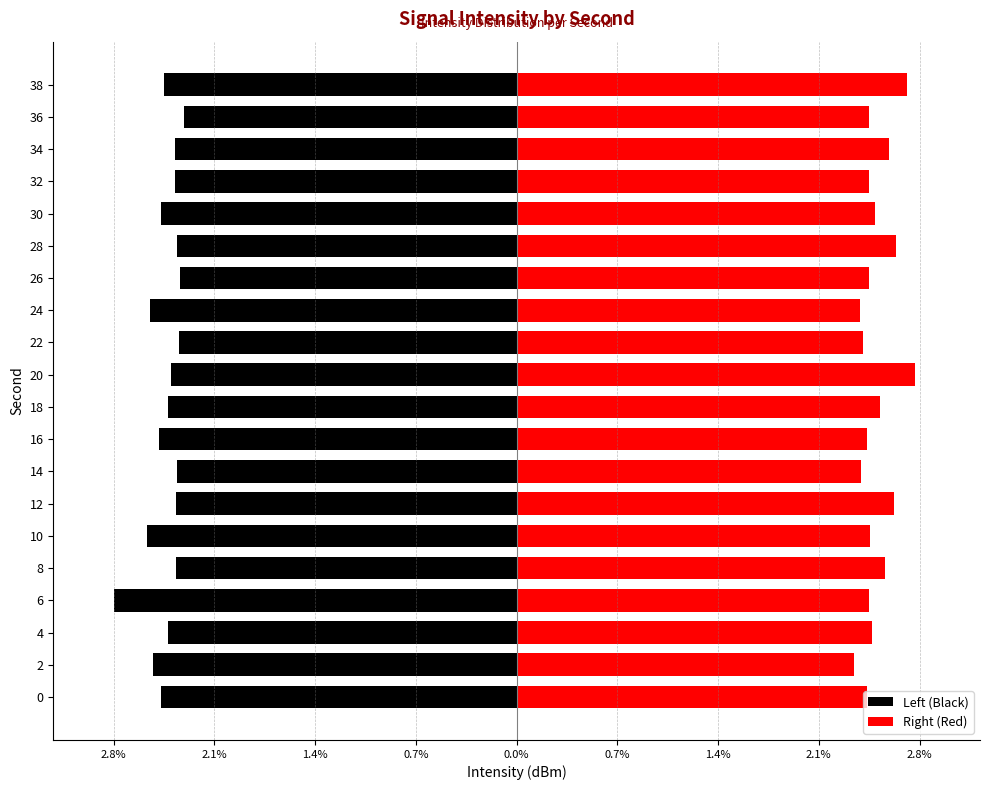

Reading right to left, what are all the values shown in this chart?

Left (Black): -2.5	-2.3	-2.4	-2.4	-2.5	-2.4	-2.4	-2.6	-2.4	-2.4	-2.5	-2.5	-2.4	-2.4	-2.6	-2.4	-2.8	-2.5	-2.6	-2.5
Right (Red): 2.7	2.5	2.6	2.5	2.5	2.7	2.5	2.4	2.4	2.8	2.6	2.5	2.4	2.7	2.5	2.6	2.5	2.5	2.4	2.5